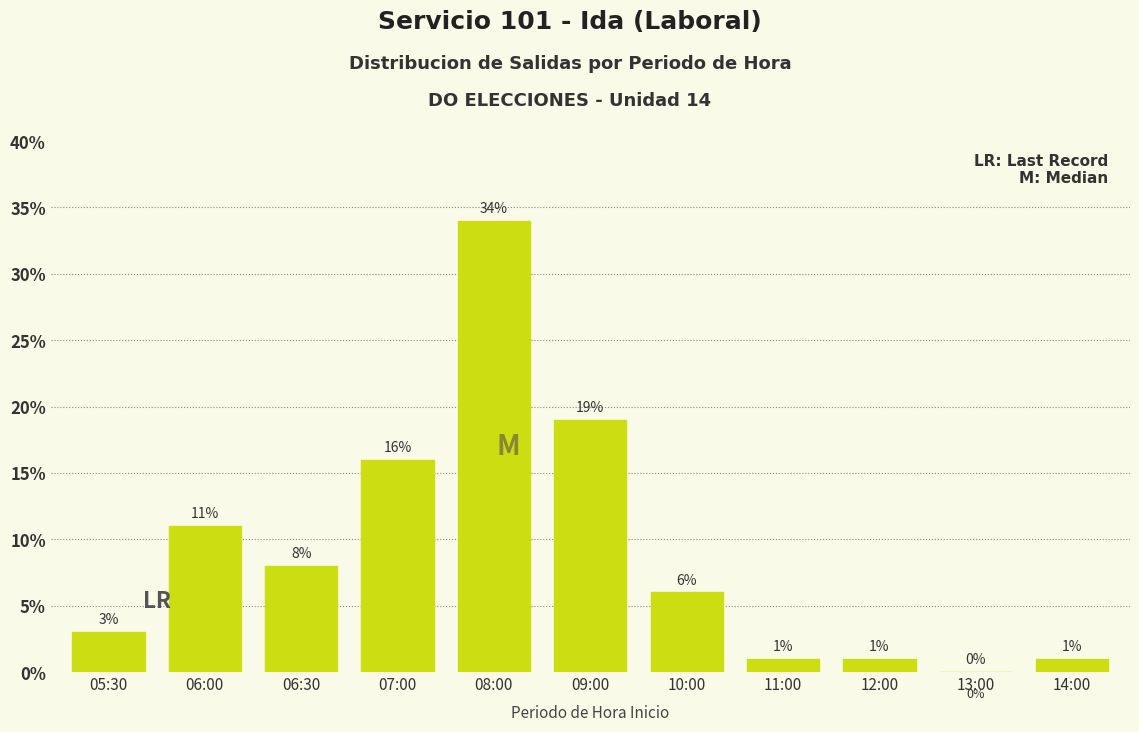

Reading left to right, extract all data points from this chart.

05:30=3	06:00=11	06:30=8	07:00=16	08:00=34	09:00=19	10:00=6	11:00=1	12:00=1	13:00=0	14:00=1